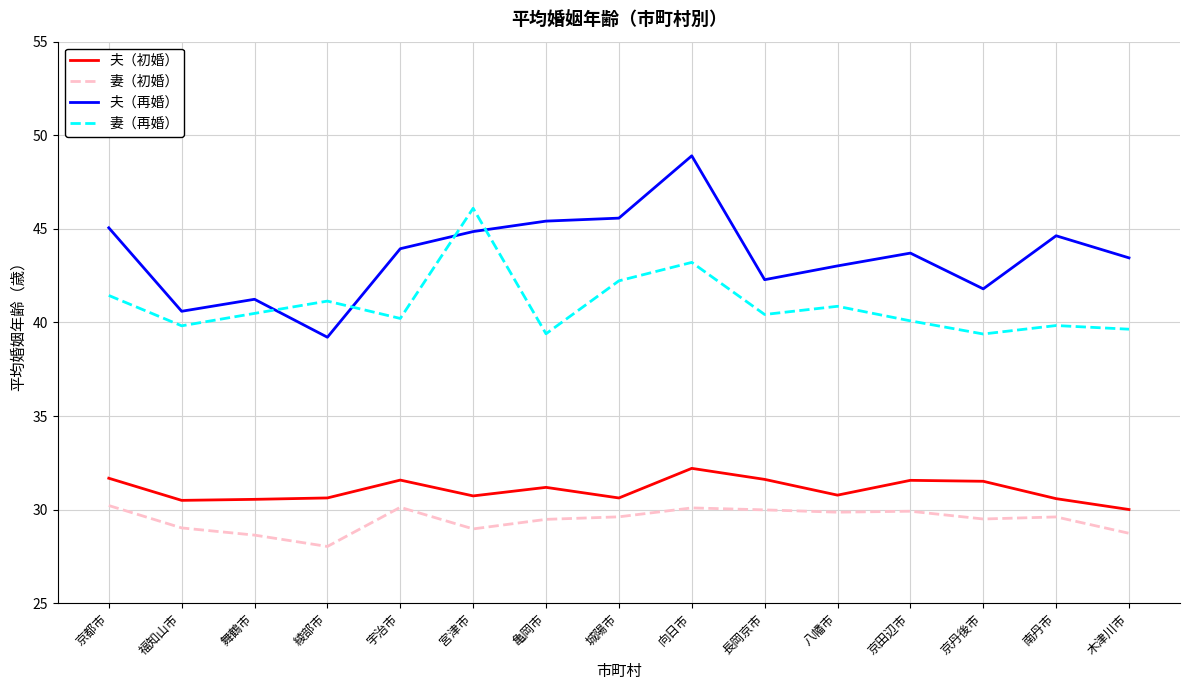

Count the number of categories in the chart.

15